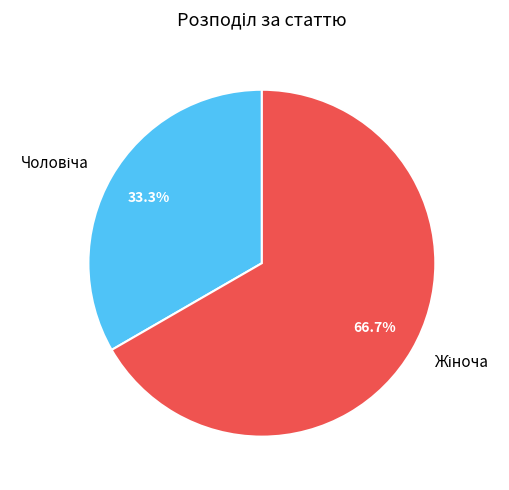

Is there a majority slice in this chart?

Yes